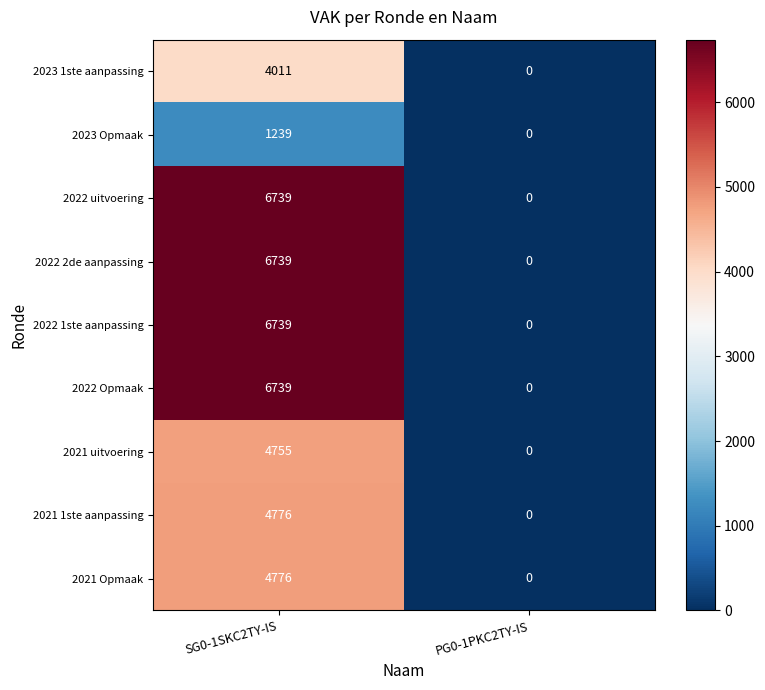

Count the number of categories in the chart.

2